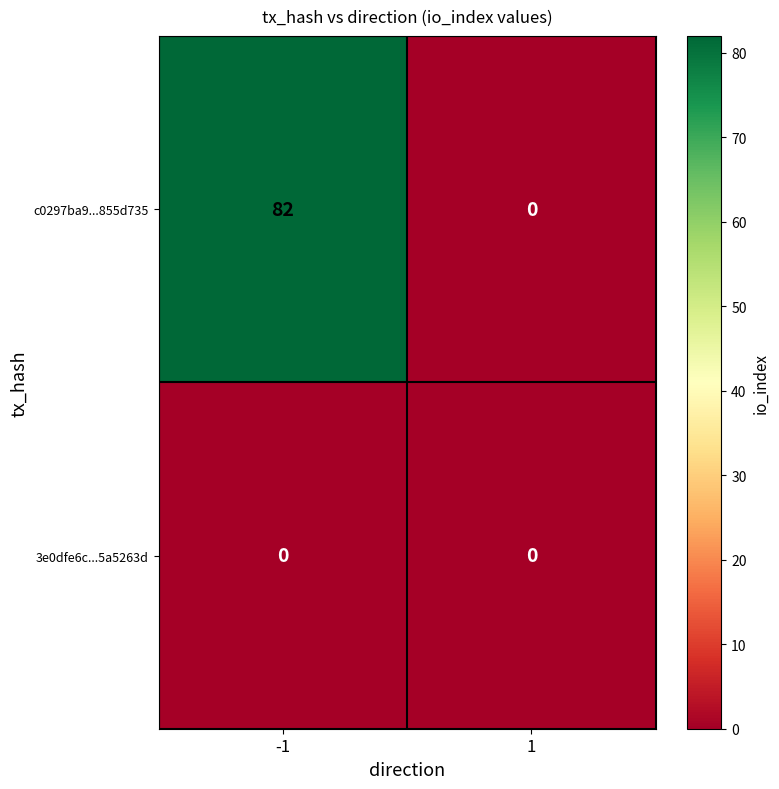

Which series has the widest spread of values?

c0297ba9...855d735